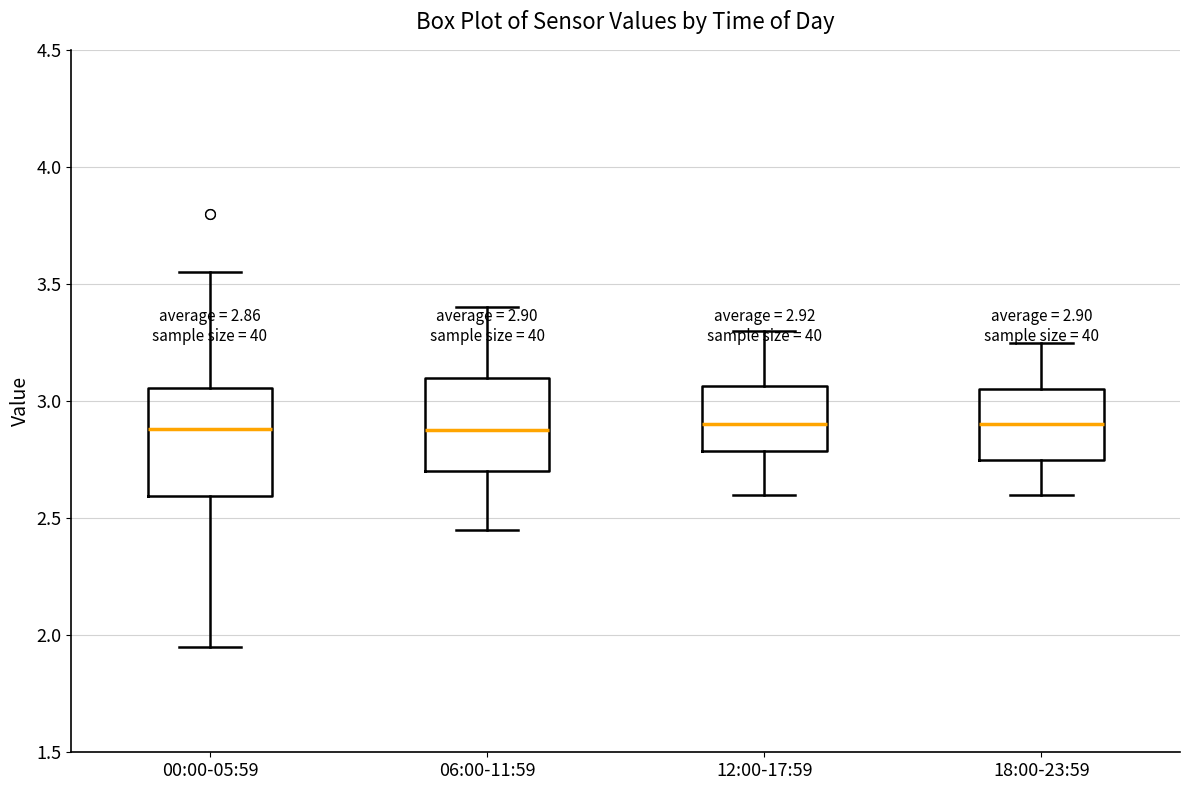

Comparing the boxes themselves (not the whiskers), which one is the tallest?

00:00-05:59